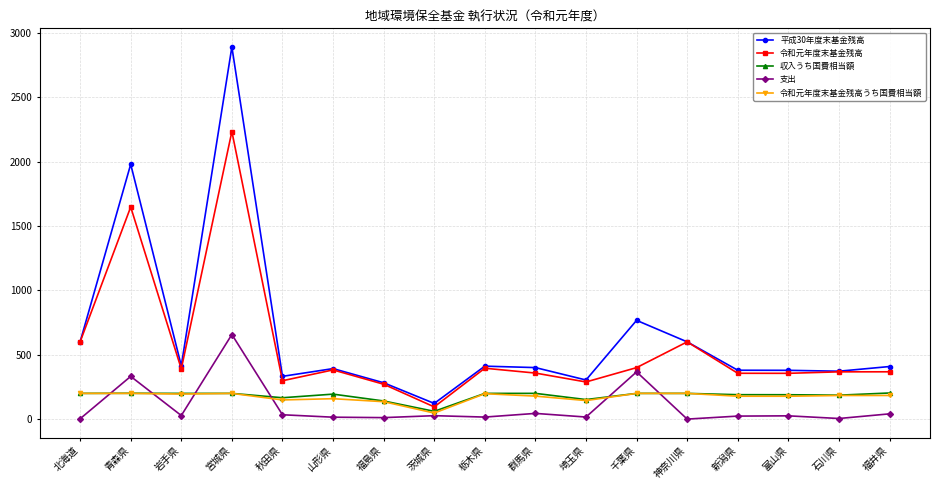

Where is the first local minimum for 支出?

岩手県